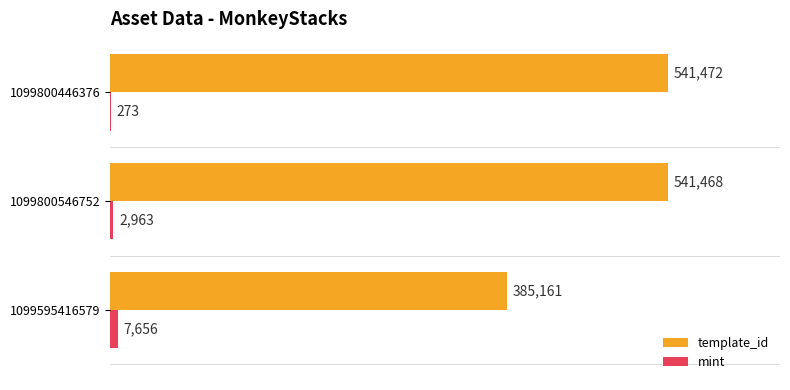

How many mint values are between 273 and 7656?

3